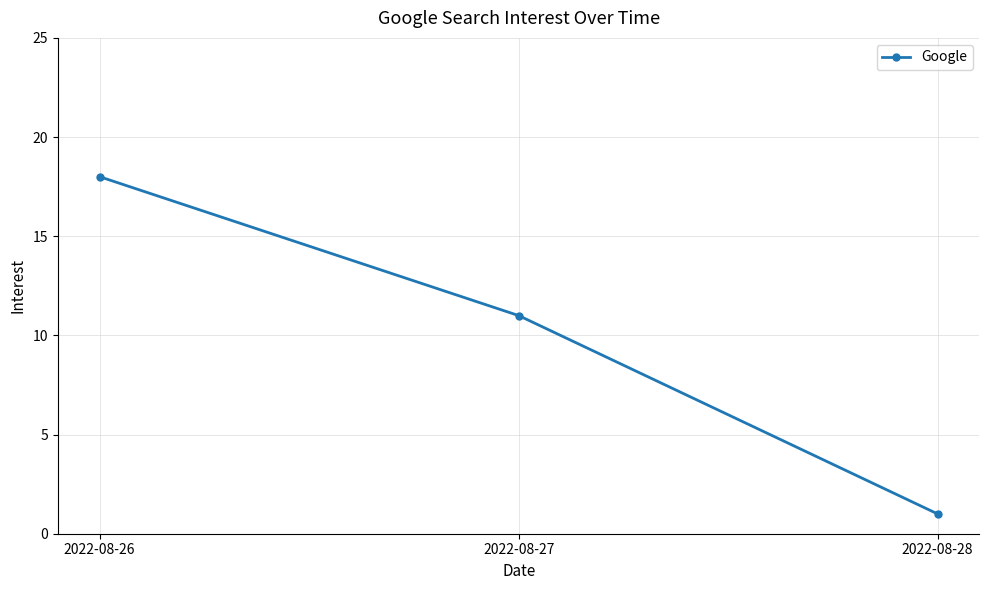

What is the value of the 2nd point from the left?

11